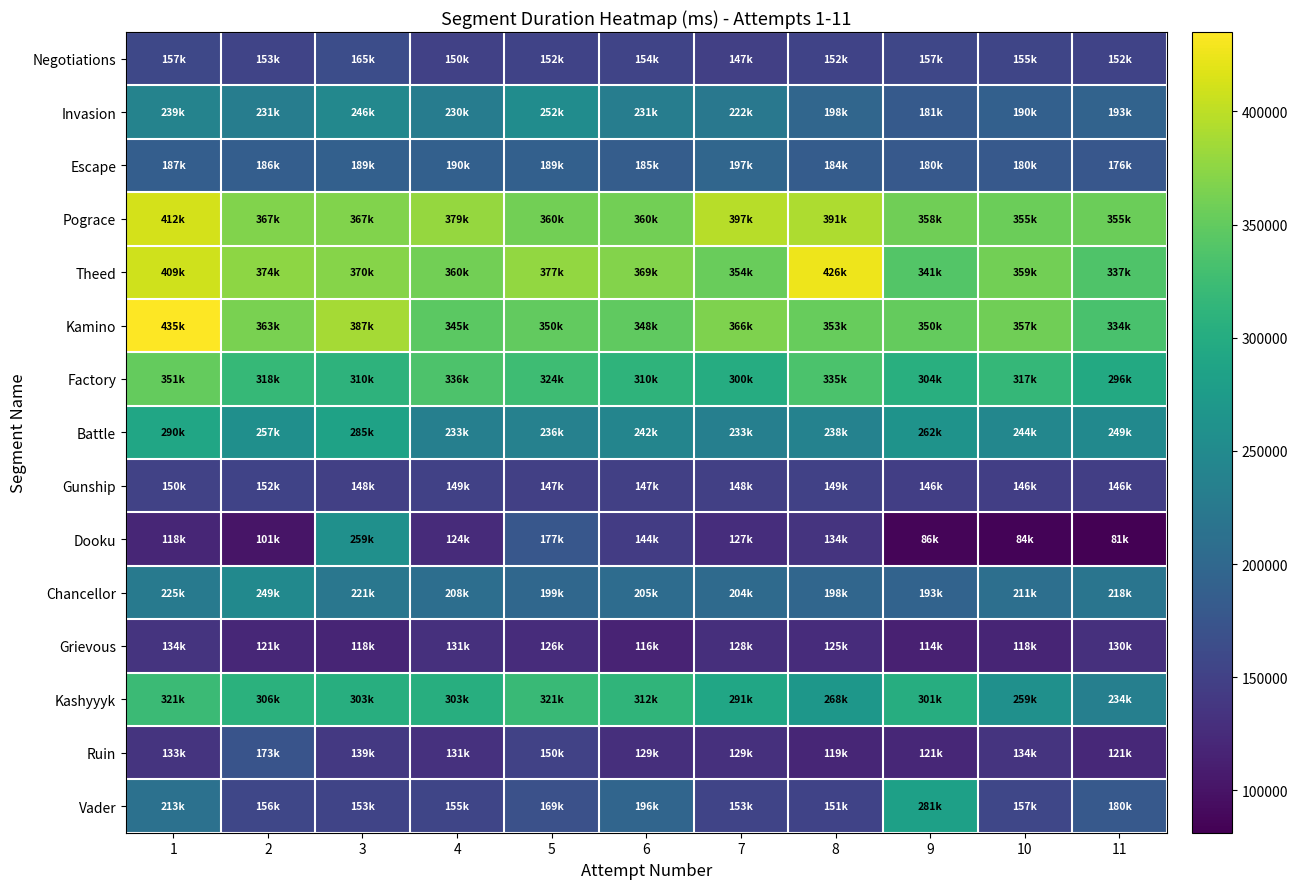

Reading right to left, list all the values displayed in this chart.

Negotiations: 11=152397	10=155276	9=157177	8=152454	7=147697	6=154002	5=152757	4=150111	3=165464	2=153451	1=157708
Invasion: 11=193321	10=190273	9=181869	8=198313	7=222454	6=231670	5=252951	4=230271	3=246938	2=231755	1=239805
Escape: 11=176969	10=180379	9=180313	8=184383	7=197639	6=185053	5=189599	4=190394	3=189218	2=186752	1=187463
Pograce: 11=355416	10=355773	9=358048	8=391144	7=397789	6=360227	5=360201	4=379497	3=367832	2=367853	1=412882
Theed: 11=337212	10=359837	9=341005	8=426180	7=354107	6=369456	5=377262	4=360235	3=370166	2=374652	1=409371
Kamino: 11=334175	10=357845	9=350851	8=353408	7=366346	6=348106	5=350281	4=345780	3=387488	2=363582	1=435114
Factory: 11=296174	10=317351	9=304709	8=335510	7=300404	6=310814	5=324890	4=336506	3=310549	2=318478	1=351456
Battle: 11=249288	10=244566	9=262362	8=238726	7=233922	6=242196	5=236845	4=233991	3=285762	2=257372	1=290894
Gunship: 11=146700	10=146700	9=146700	8=149658	7=148258	6=147995	5=147797	4=149647	3=148267	2=152058	1=150438
Dooku: 11=81299	10=84160	9=86109	8=134996	7=127086	6=144617	5=177417	4=124674	3=259380	2=101025	1=118994
Chancellor: 11=218750	10=211155	9=193904	8=198708	7=204158	6=205834	5=199168	4=208473	3=221795	2=249476	1=225706
Grievous: 11=130550	10=118050	9=114320	8=125774	7=128612	6=116645	5=126593	4=131045	3=118110	2=121246	1=134530
Kashyyyk: 11=234536	10=259267	9=301893	8=268851	7=291243	6=312834	5=321153	4=303469	3=303269	2=306764	1=321799
Ruin: 11=121486	10=134937	9=121311	8=119515	7=129906	6=129080	5=150610	4=131875	3=139461	2=173607	1=133822
Vader: 11=180460	10=157167	9=281918	8=151930	7=153192	6=196454	5=169065	4=155838	3=153887	2=156037	1=213584